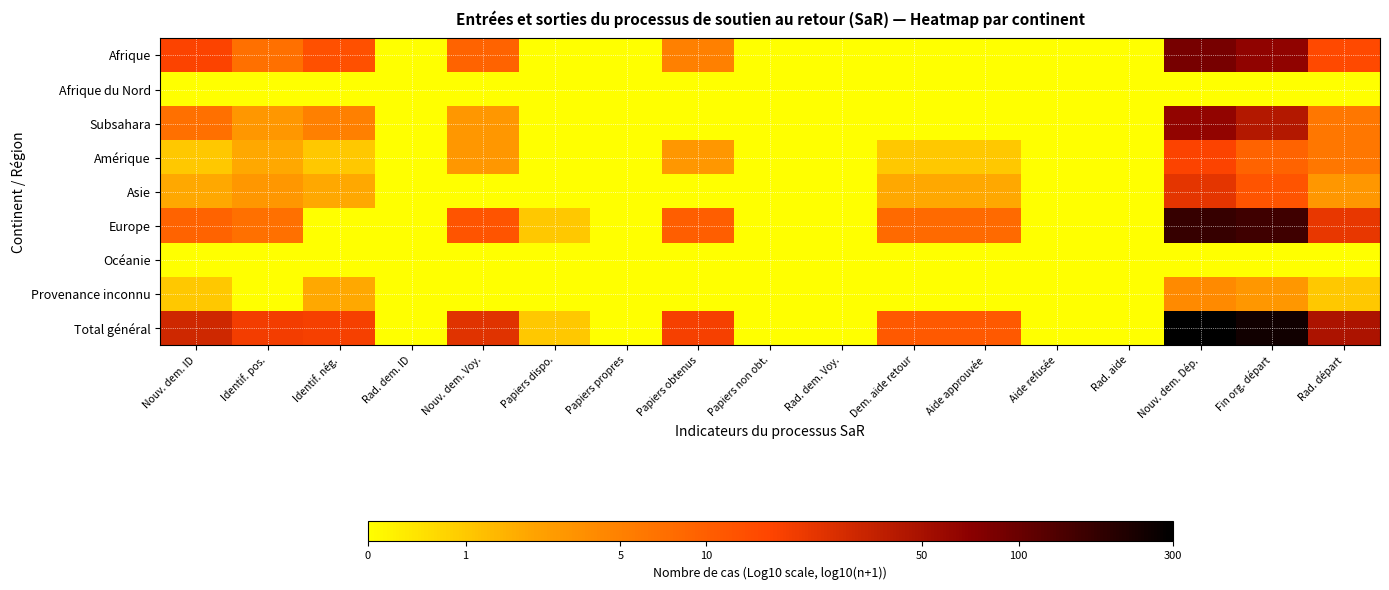

Which series has the largest range (max minus min)?

Total général